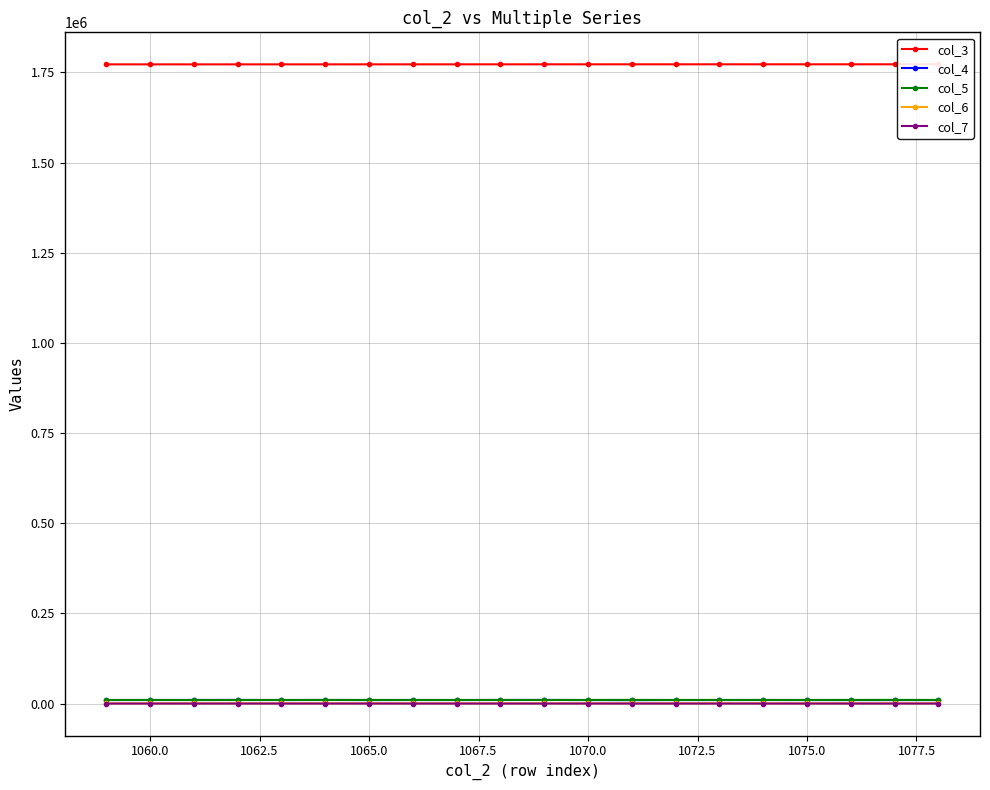

How many interior local peaks does the col_6 series have?

6